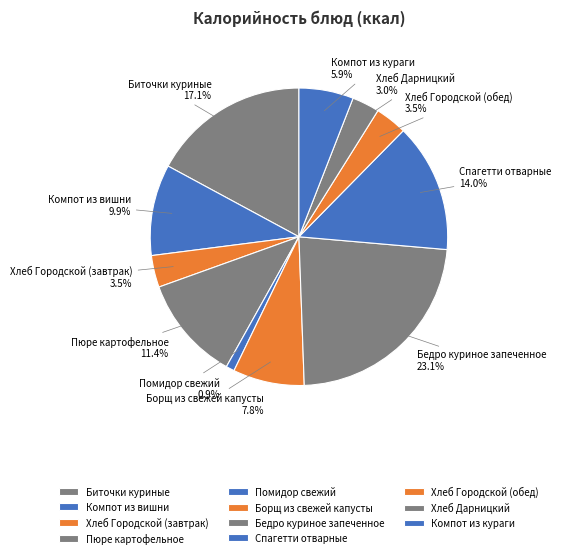

What is the ratio of the value at Борщ из свежей капусты to the value at Пюре картофельное?

0.7